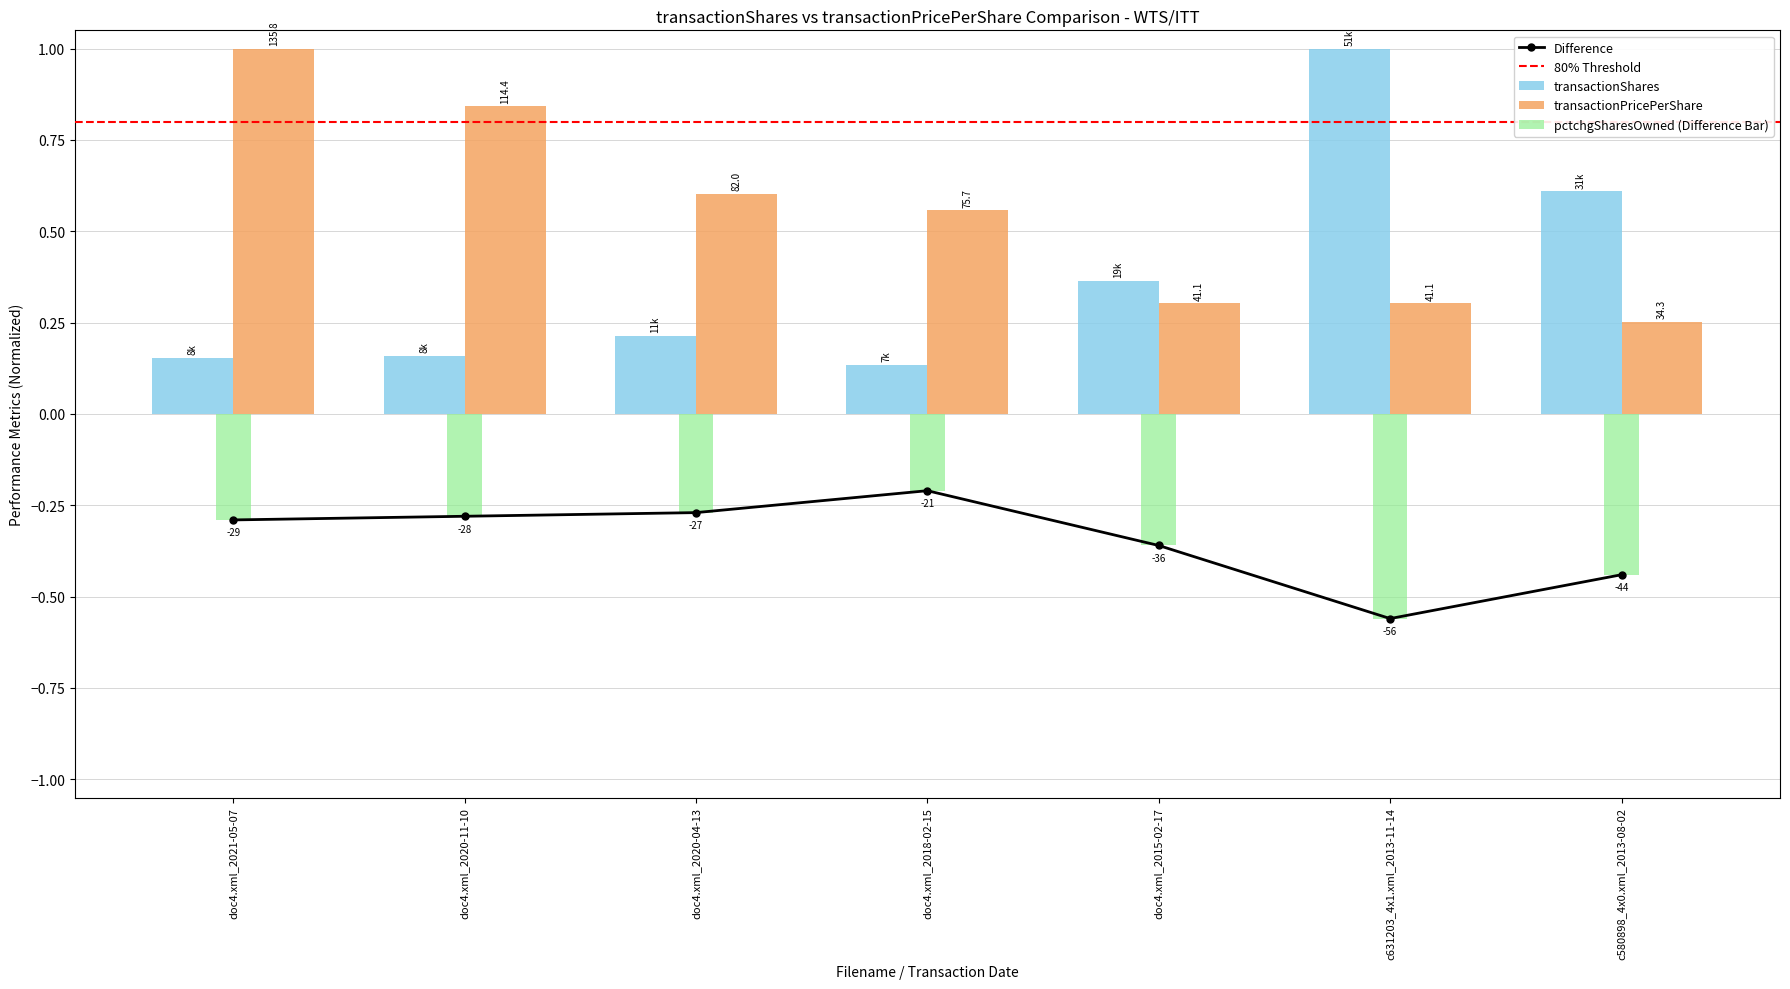

Between doc4.xml_2020-04-13 and doc4.xml_2021-05-07, which is larger?

doc4.xml_2020-04-13